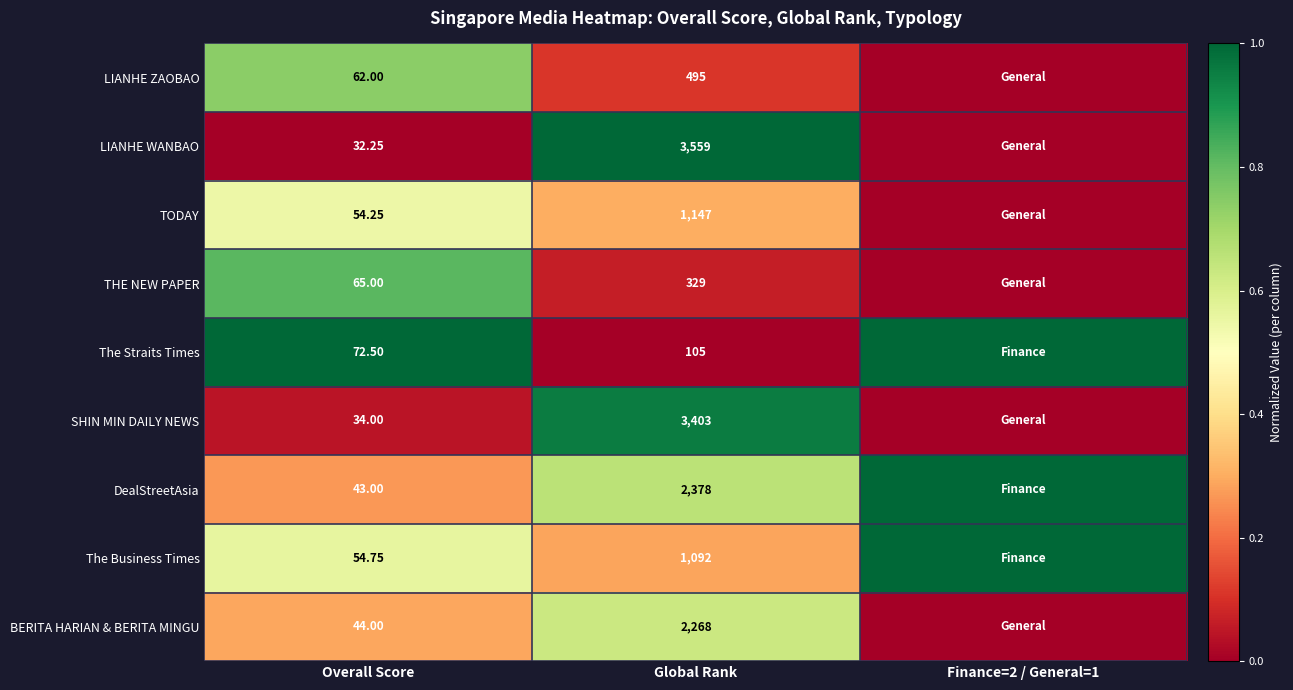

At how many categories does at least one series exceed 0?

3